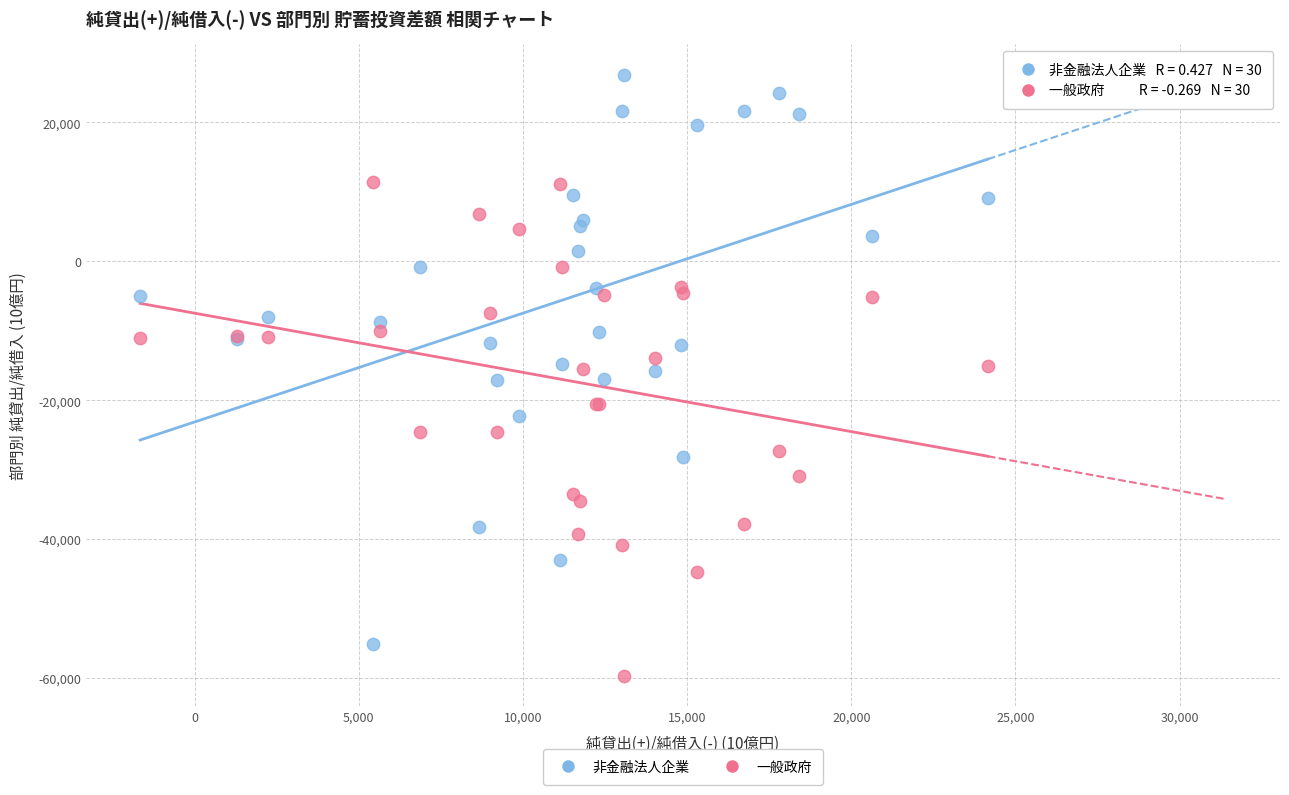

What is the X range (max minus min) for the scatter plot?

25818.9